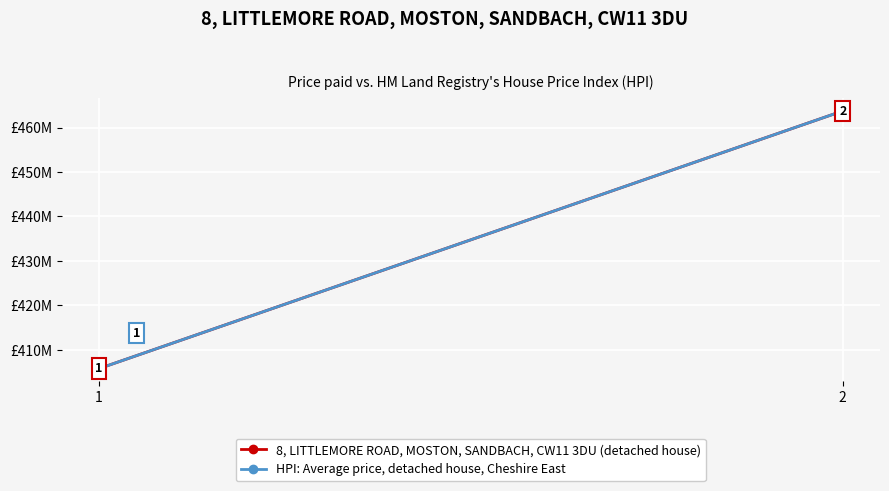

Is this an area chart (filled region under the line)?

No